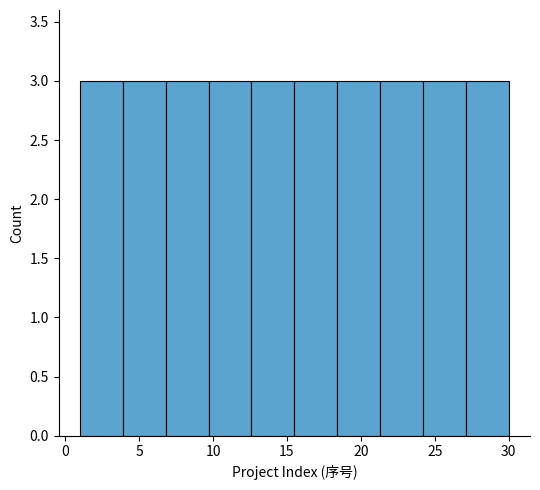

Reading left to right, list every bar in this chart as the range it spans on the x-axis followed by its height. Neither the bar edges nor the heights are printed on the chart, so give them approximately, as read against the axes.

1.0 to 3.9: 3
3.9 to 6.8: 3
6.8 to 9.7: 3
9.7 to 12.6: 3
12.6 to 15.5: 3
15.5 to 18.4: 3
18.4 to 21.3: 3
21.3 to 24.2: 3
24.2 to 27.1: 3
27.1 to 30.0: 3